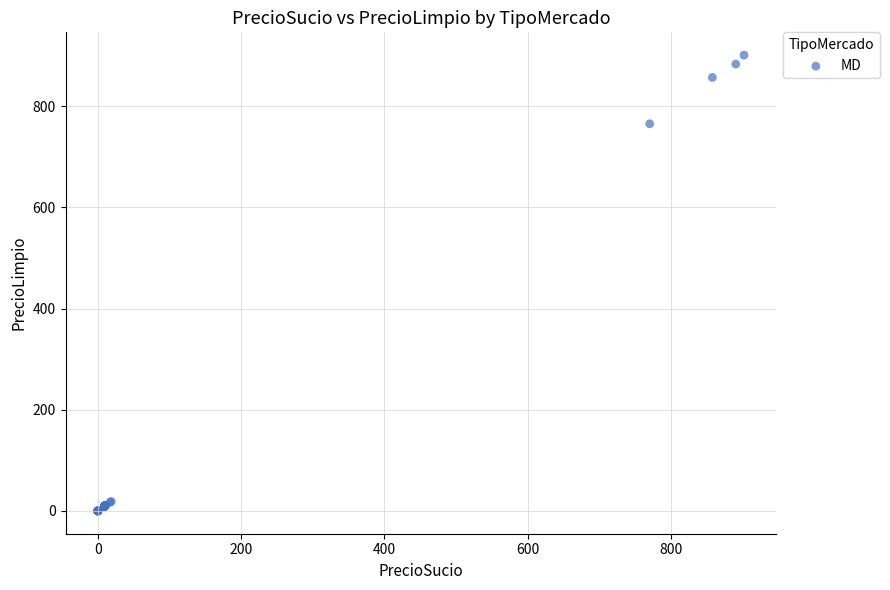

What Y value in the scatter plot is closest to 450?

765.5